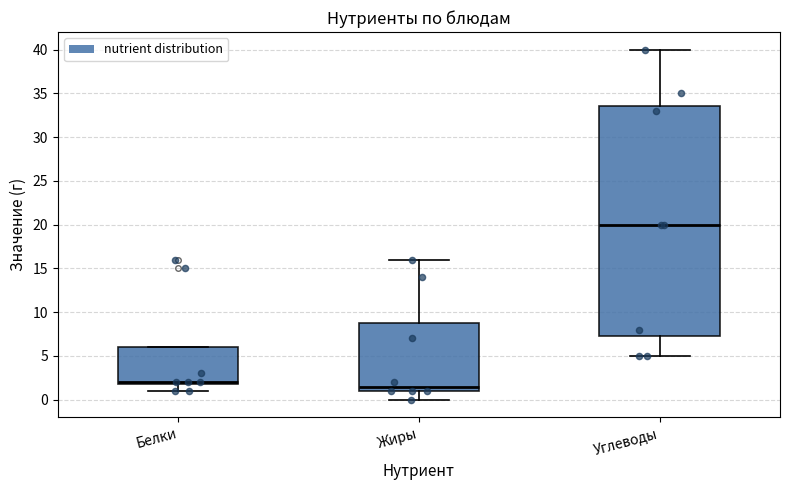

Reading left to right, transcribe this box plot: for each box, give where its median line is, the range the box spans, and where its two whiskers end, as read against the y-axis. The values are not printed on the chart, so give them approximately, as read against the axis.

Белки: median 2.0 (just above the box's lower edge), box 2.0 to 6.0, whiskers 1.0 to 6.0
Жиры: median 1.5, box 1.0 to 9.0, whiskers 0.0 to 16.0
Углеводы: median 20.0, box 7.5 to 33.5, whiskers 5.0 to 40.0